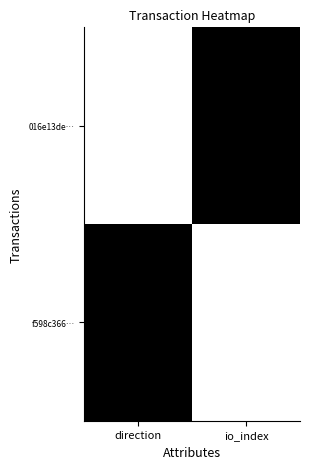

What is the spread (max minus min) of values at direction?

1